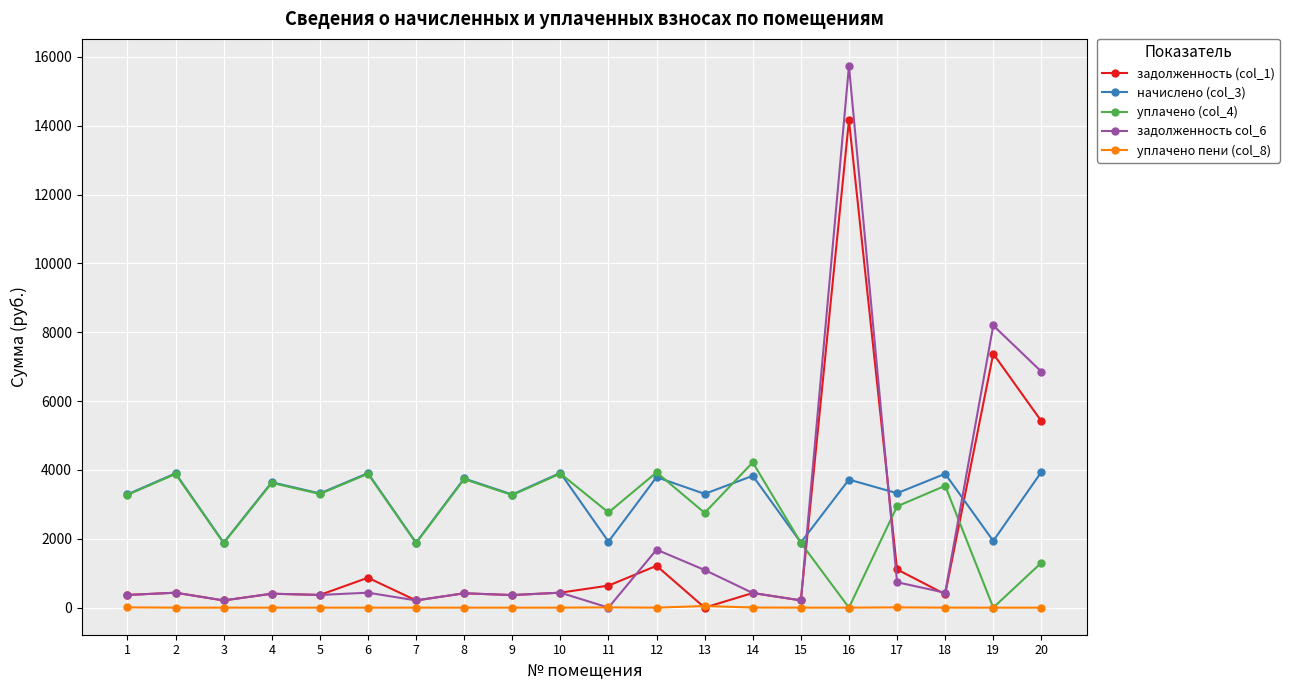

True or false: уплачено пени (col_8) and начислено (col_3) cross at least once.

False